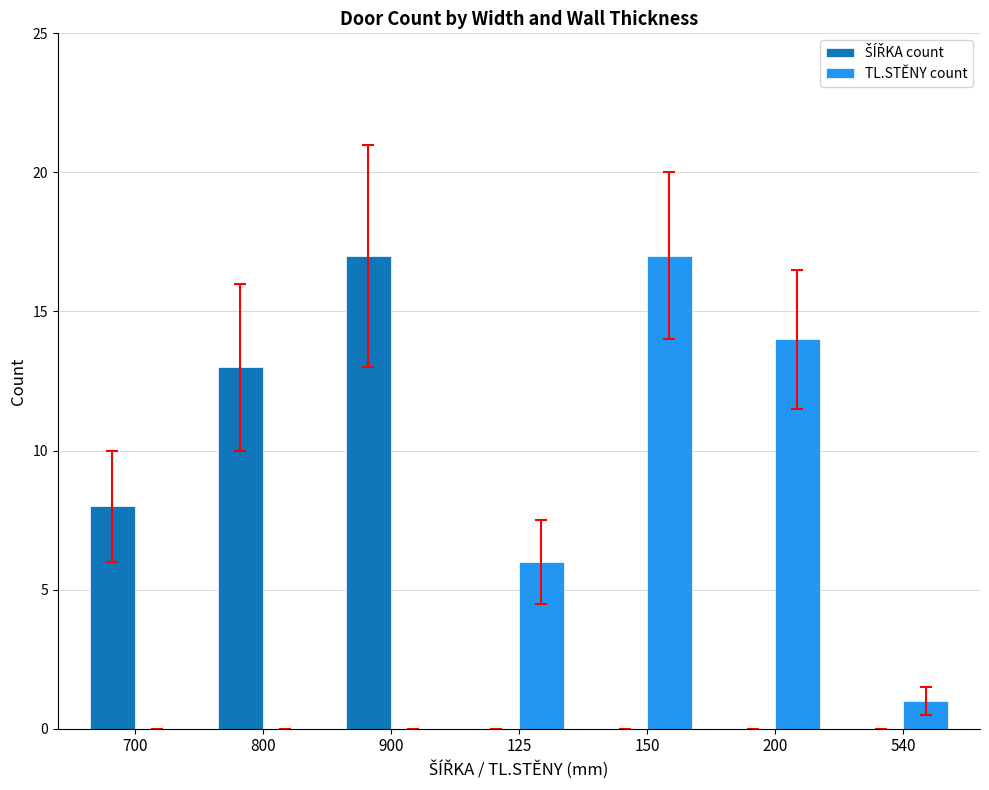

True or false: TL.STĚNY count has a value of 14 at 200.

True